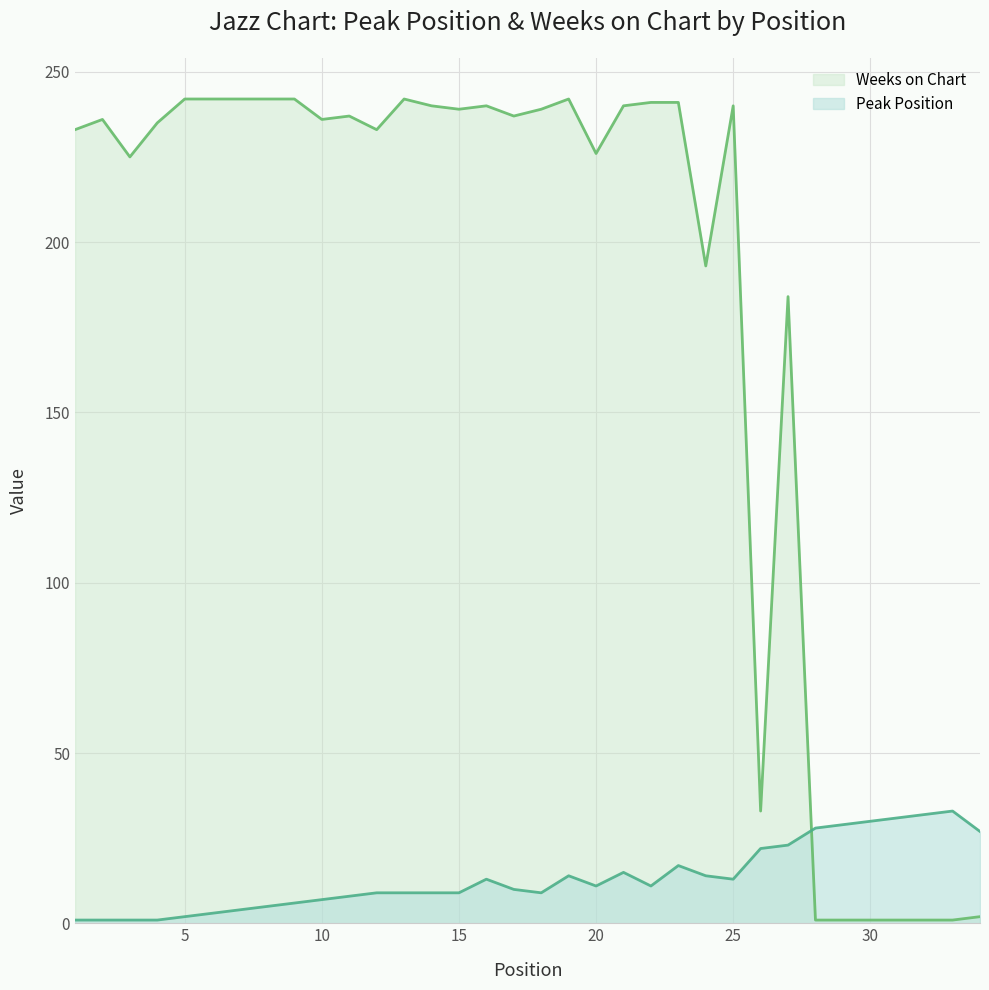

True or false: Weeks on Chart and Peak Position intersect in this chart.

True